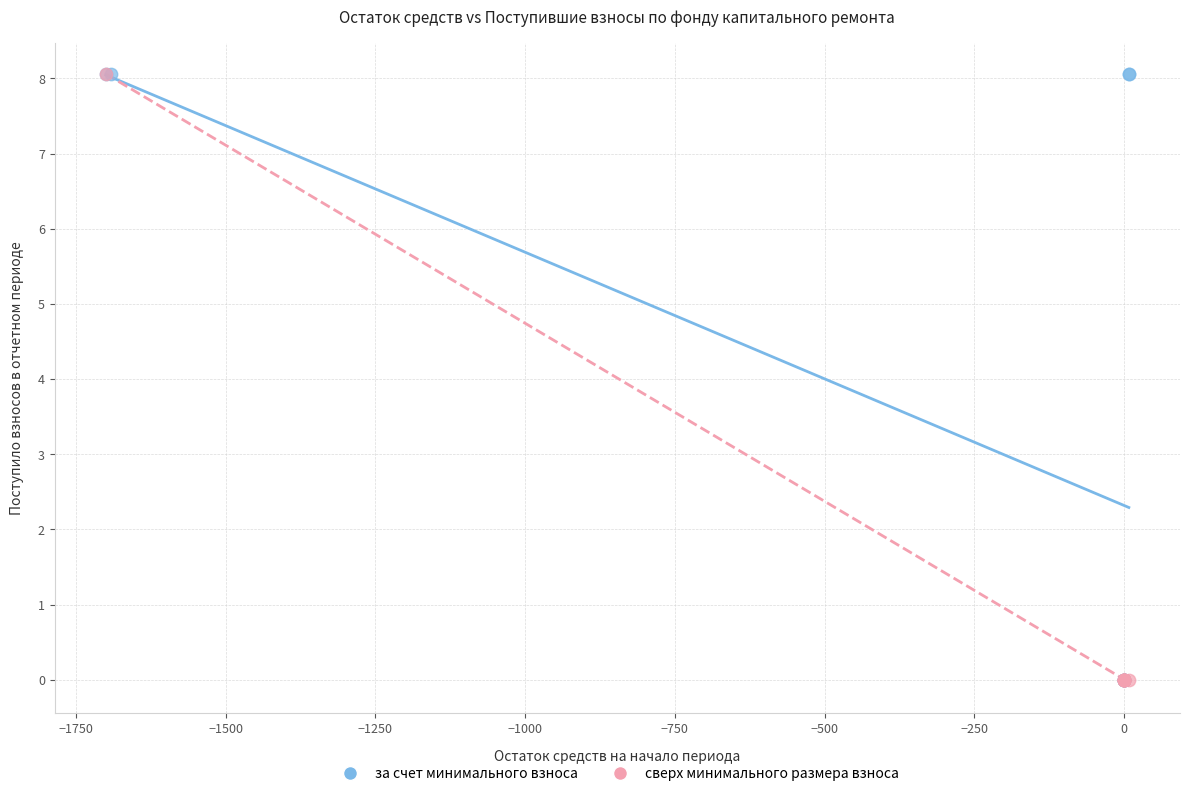

What are all the series names shown in the legend?

за счет минимального взноса, сверх минимального размера взноса